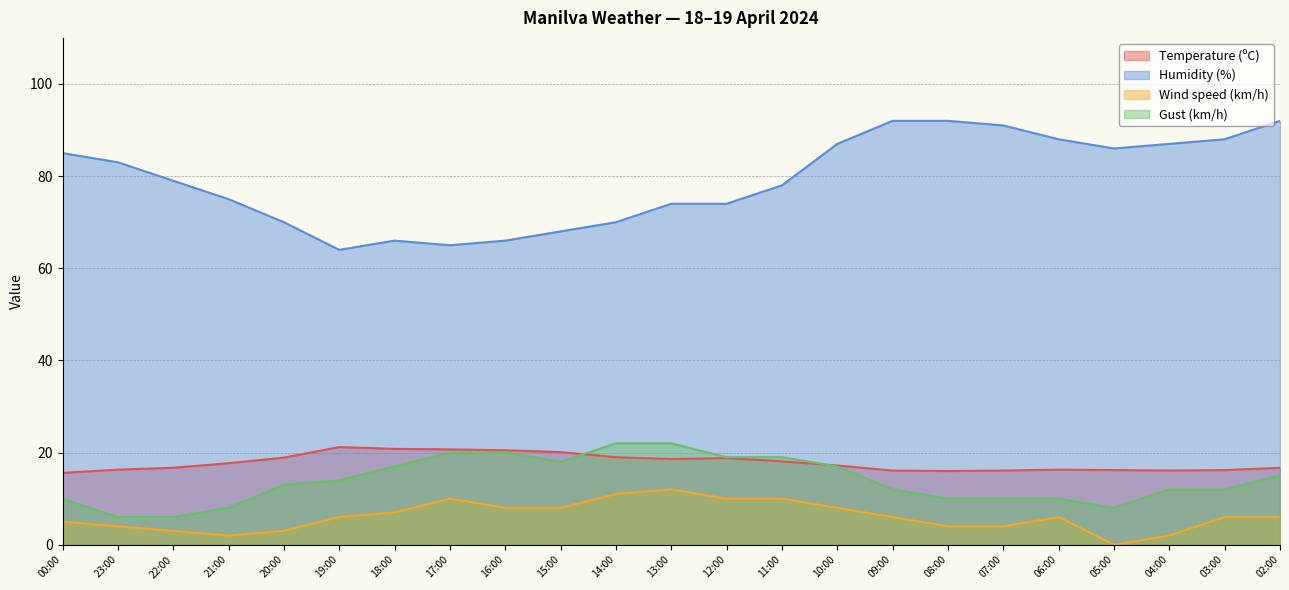

Which label corresponds to the largest value in the chart?

09:00